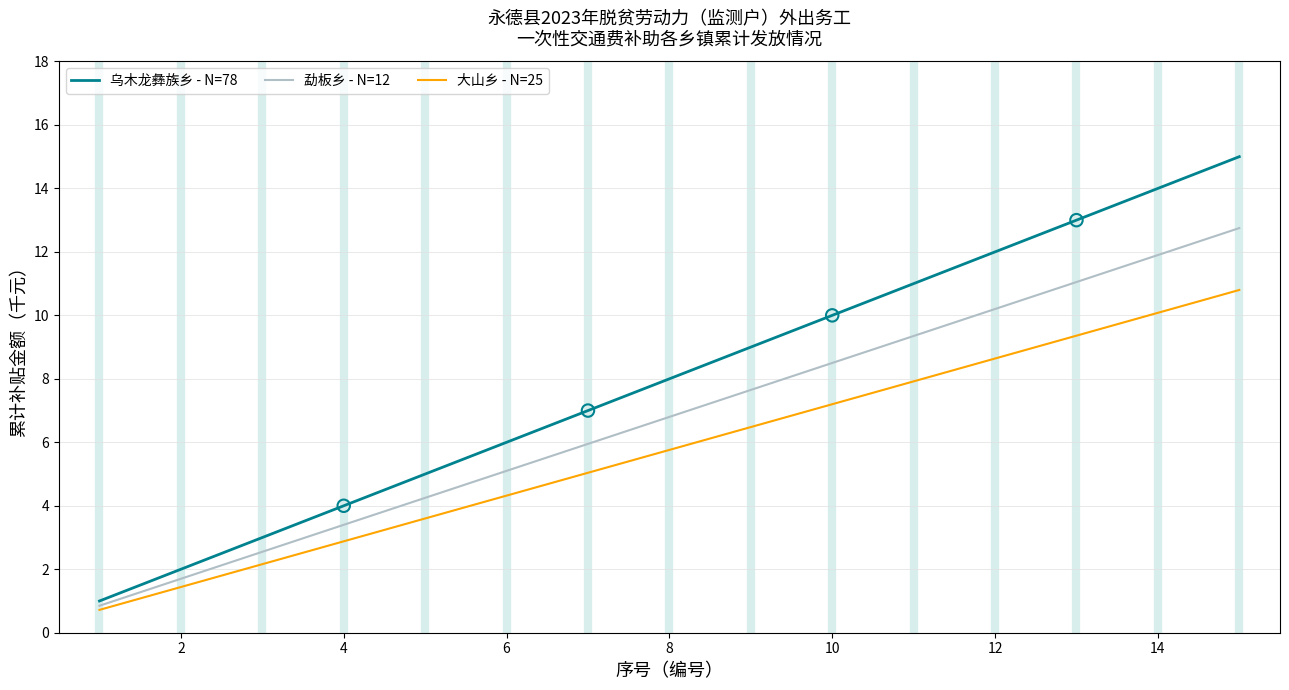

Which series has the widest spread of values?

乌木龙彝族乡 - N=78